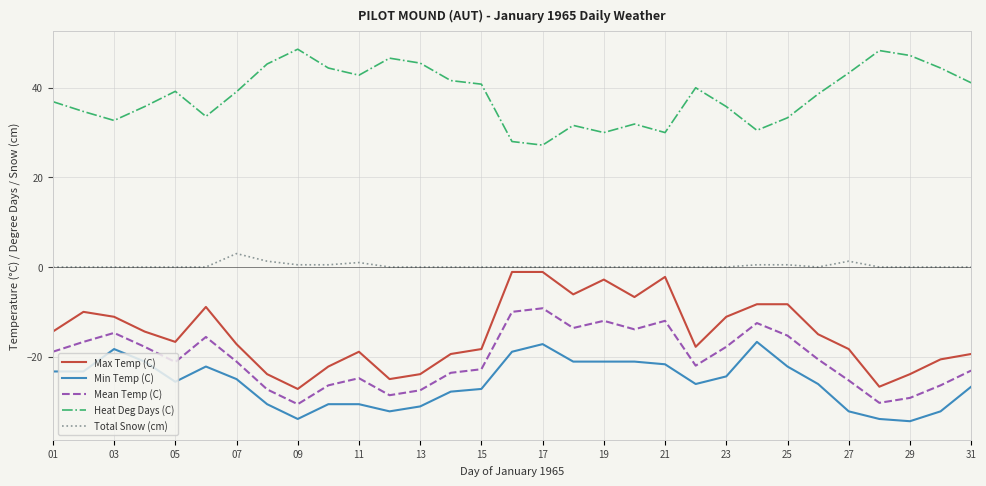

Which series has the largest total across all categories?

Heat Deg Days (C)